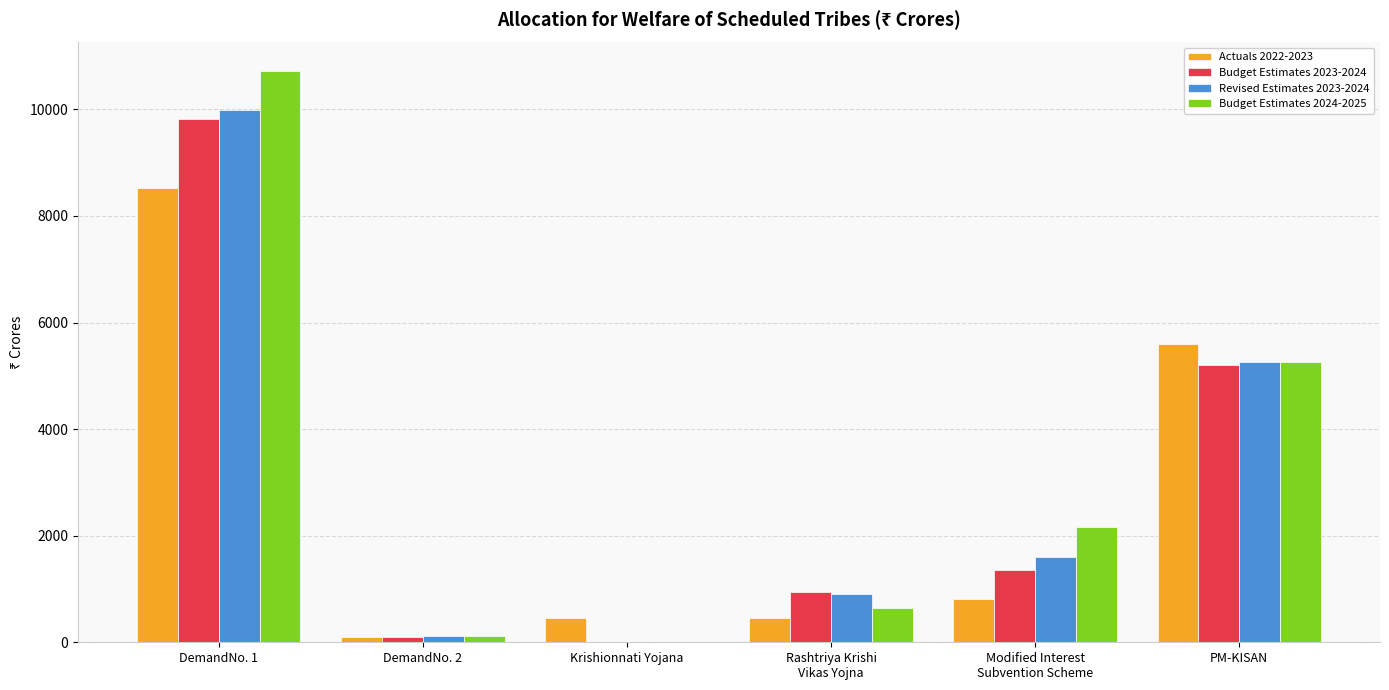

What value does the Budget Estimates 2023-2024 series have at Rashtriya Krishi
Vikas Yojna?

950.0